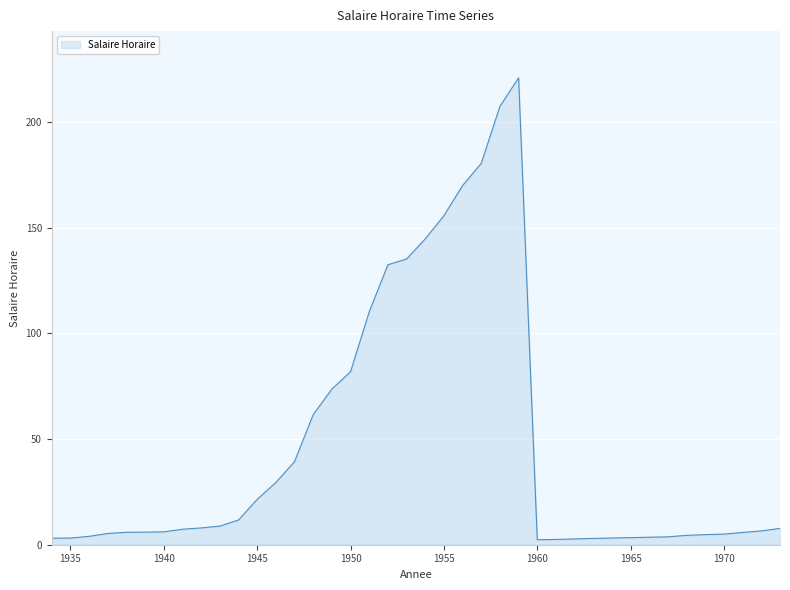

What is the maximum value shown in the chart?

221.0